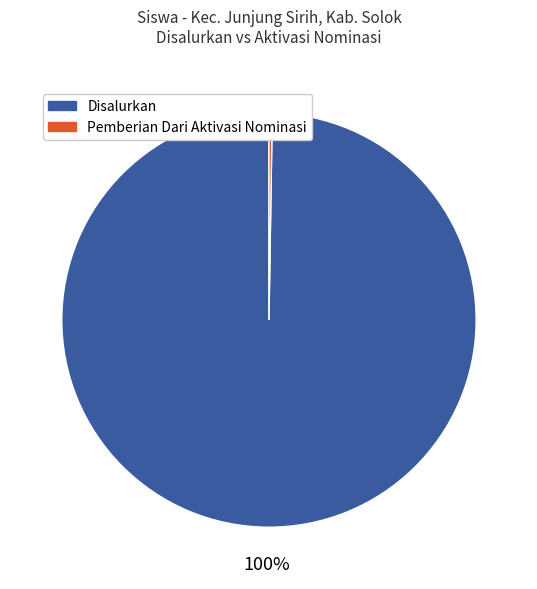

What is the majority slice?

Disalurkan